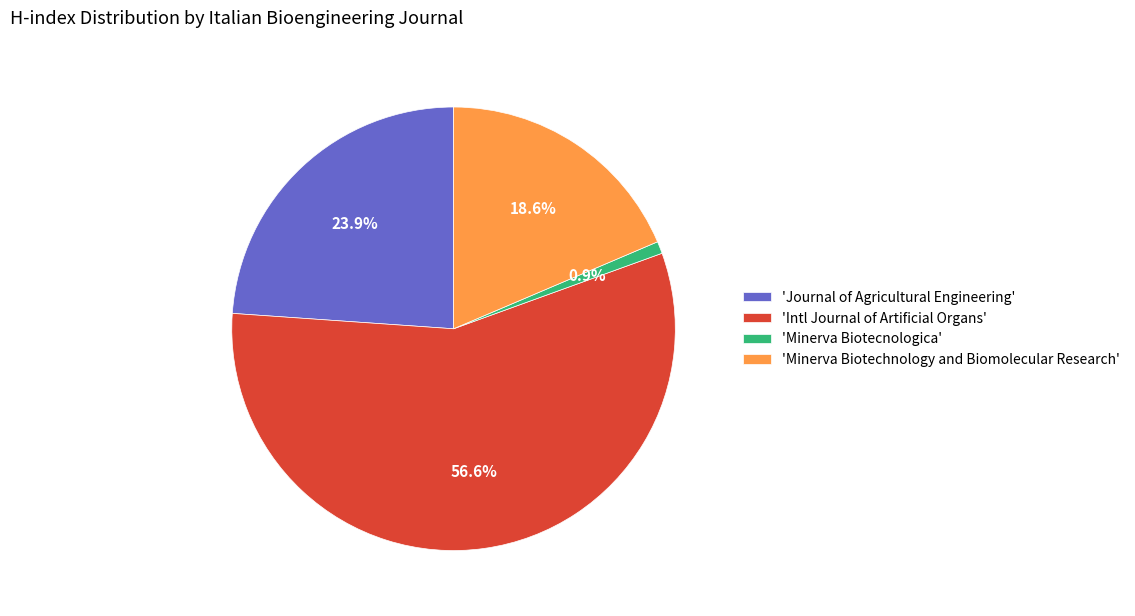

Which category has the smallest portion of the pie?

'Minerva Biotecnologica'